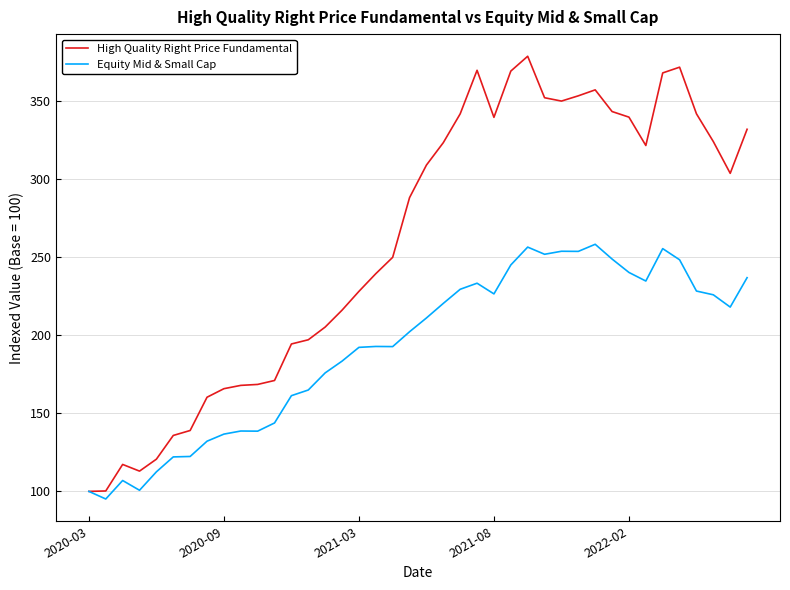

Which series has the largest total across all categories?

High Quality Right Price Fundamental